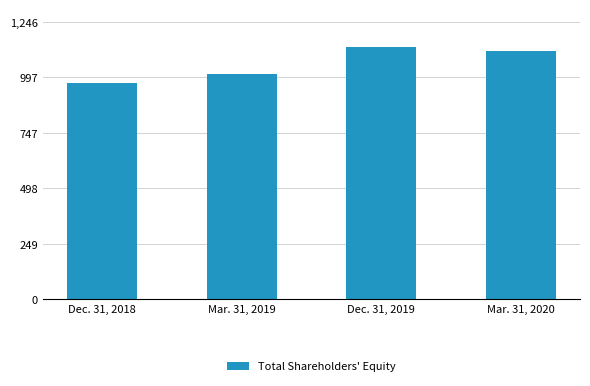

Is it true that the value at Mar. 31, 2019 is 1409681?

False